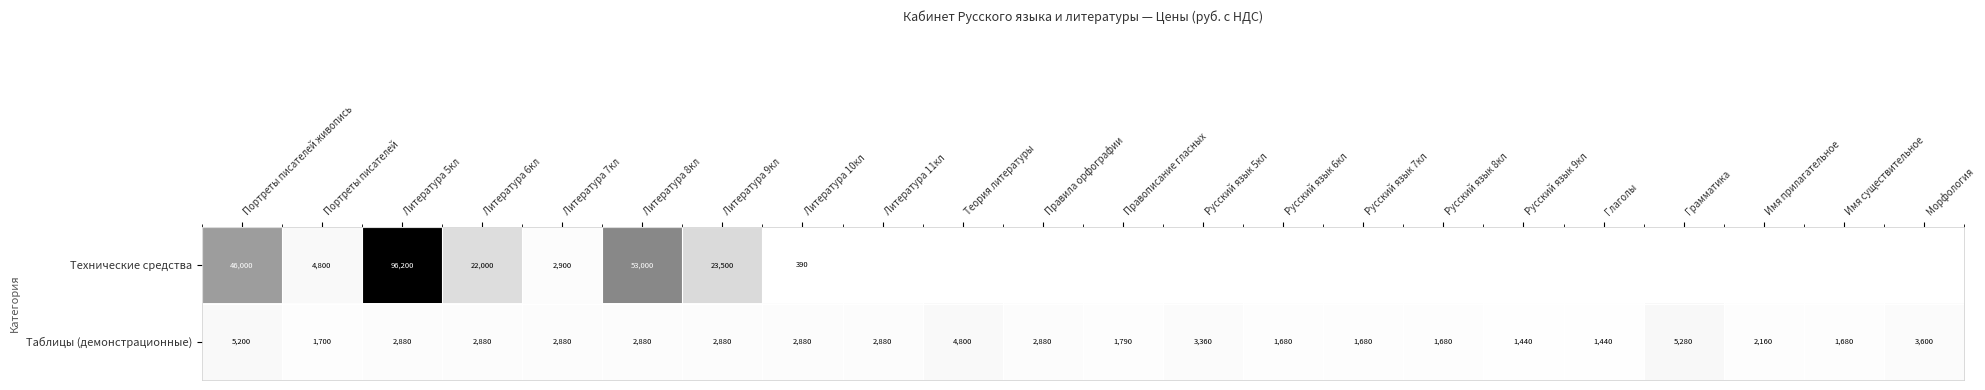

True or false: Технические средства has a value of 68591 at Портреты писателей живопись.

False